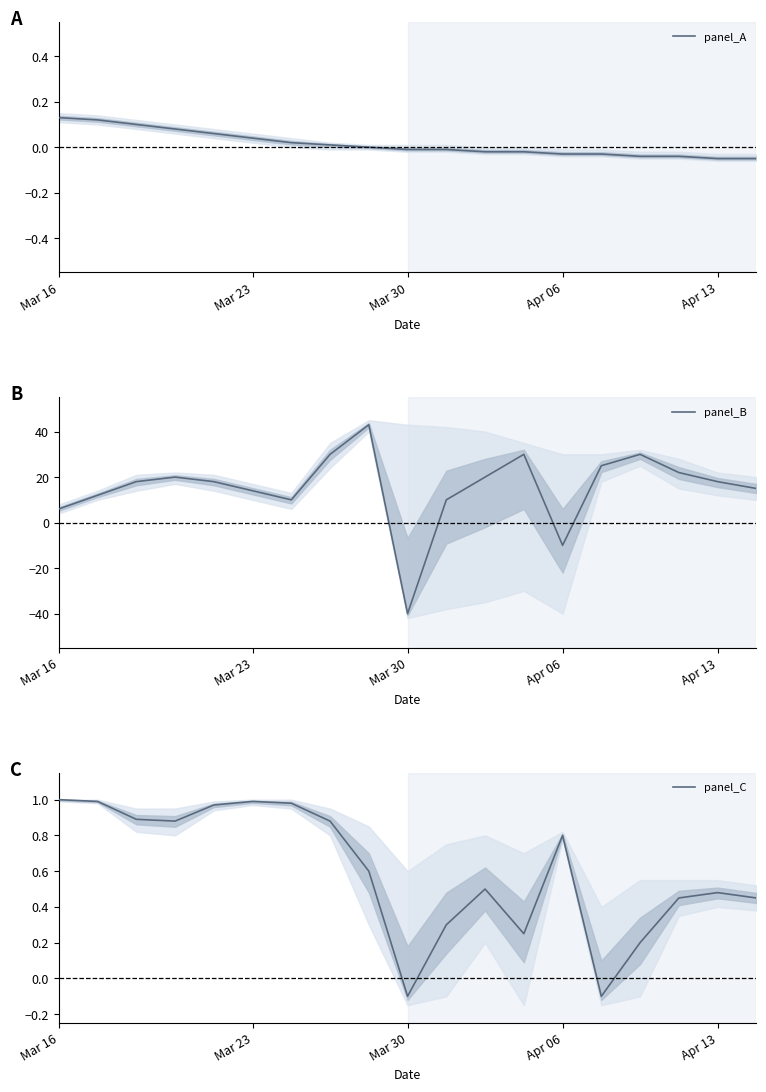

Reading right to left, extract all data points from this chart.

panel_A: -0.1	-0.1	-0.0	-0.0	-0.0	-0.0	-0.0	-0.0	-0.0	-0.0	0.0	0.0	0.0	0.0	0.1	0.1	0.1	0.1	0.1
panel_B: 15.0	18.0	22.0	30.0	25.0	-10.0	30.0	20.0	10.0	-40.0	43.0	30.0	10.0	14.0	18.0	20.0	18.0	12.0	6.0
panel_C: 0.5	0.5	0.5	0.2	-0.1	0.8	0.2	0.5	0.3	-0.1	0.6	0.9	1.0	1.0	1.0	0.9	0.9	1.0	1.0